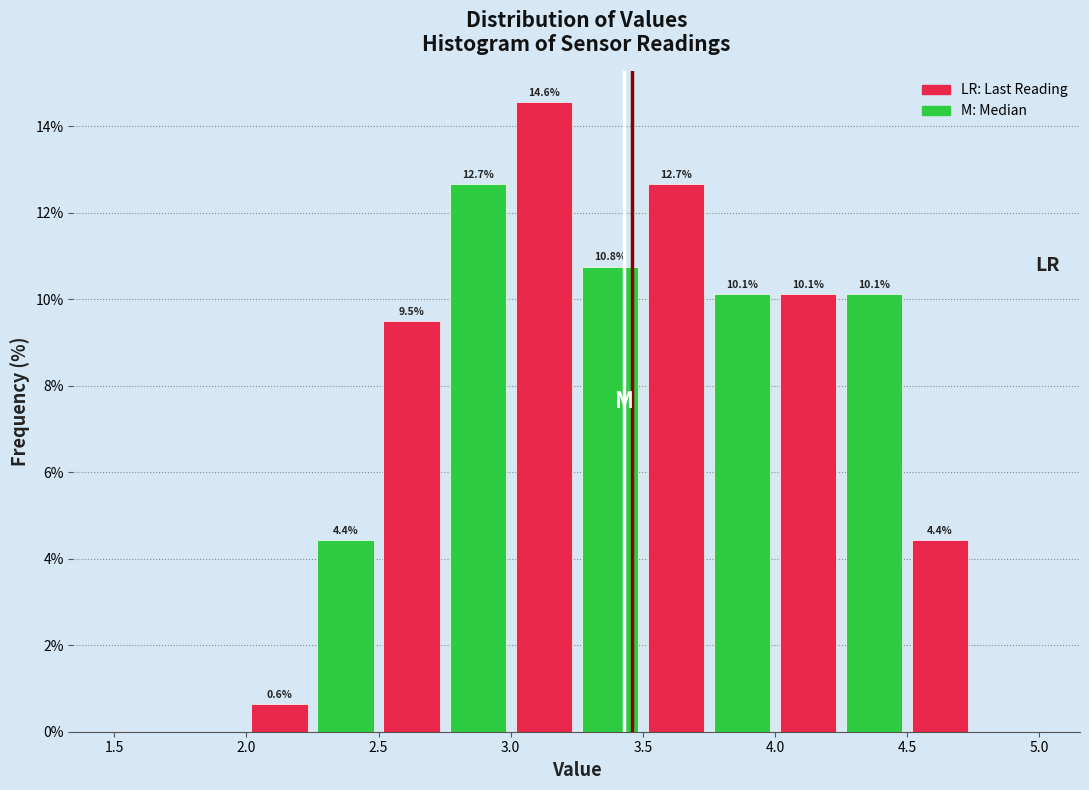

Which range on the x-axis has the tallest bar?

3.00 to 3.25